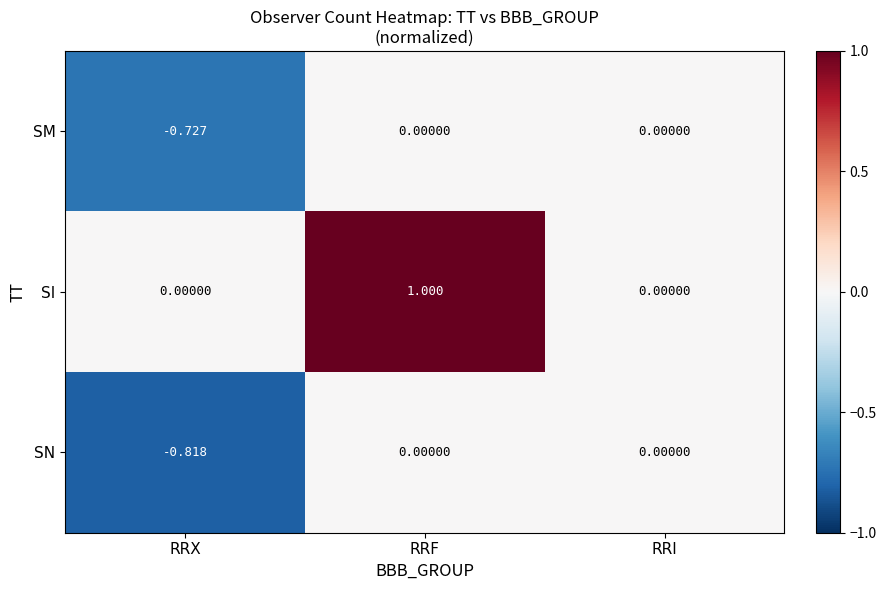

What is the total value across all series at RRF?

1.0